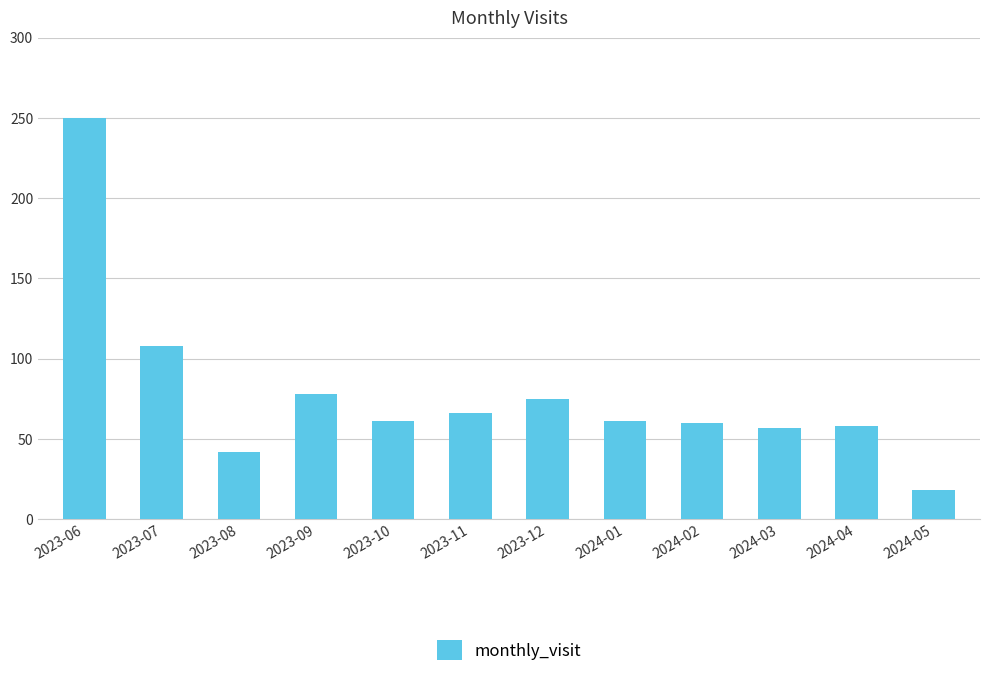

What is the value of the 10th bar from the left?

57